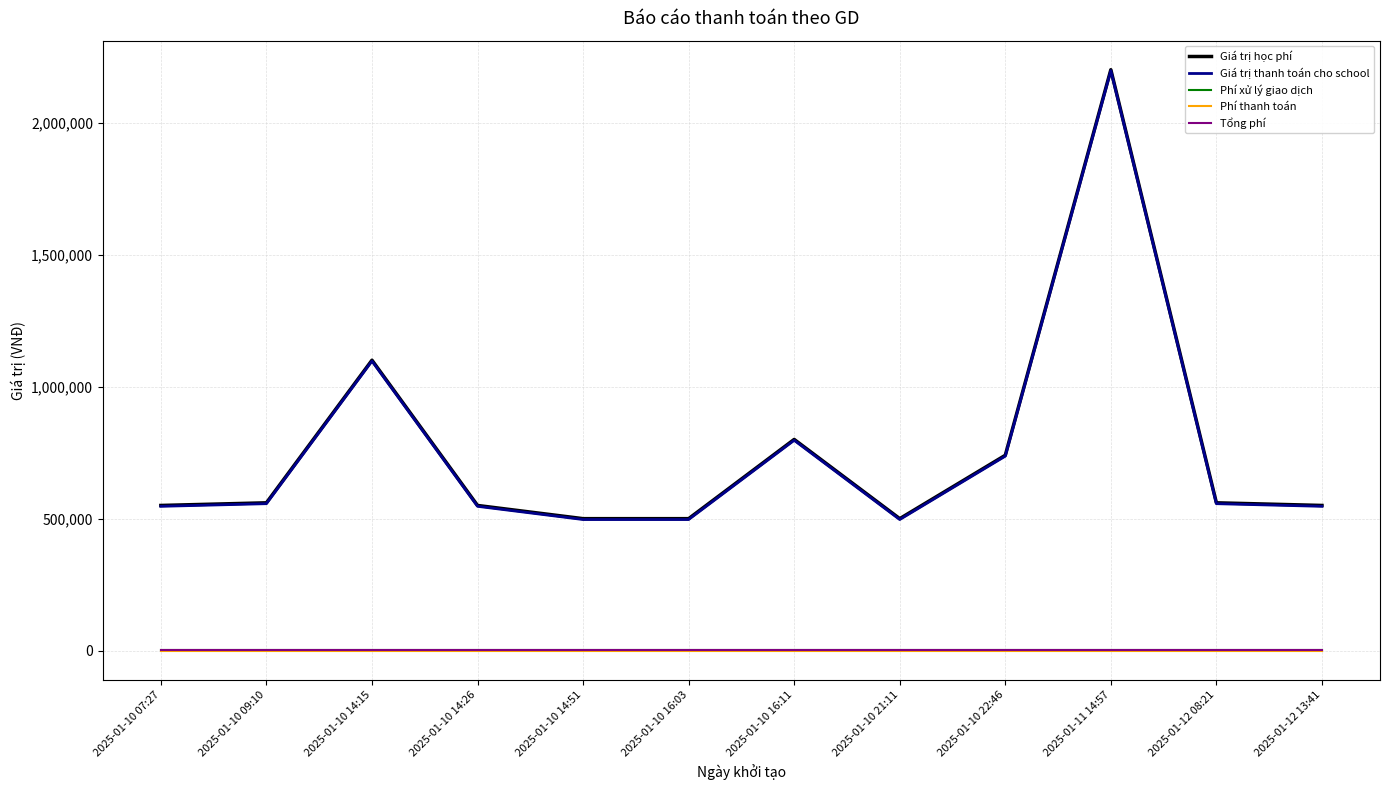

Is this an area chart (filled region under the line)?

No